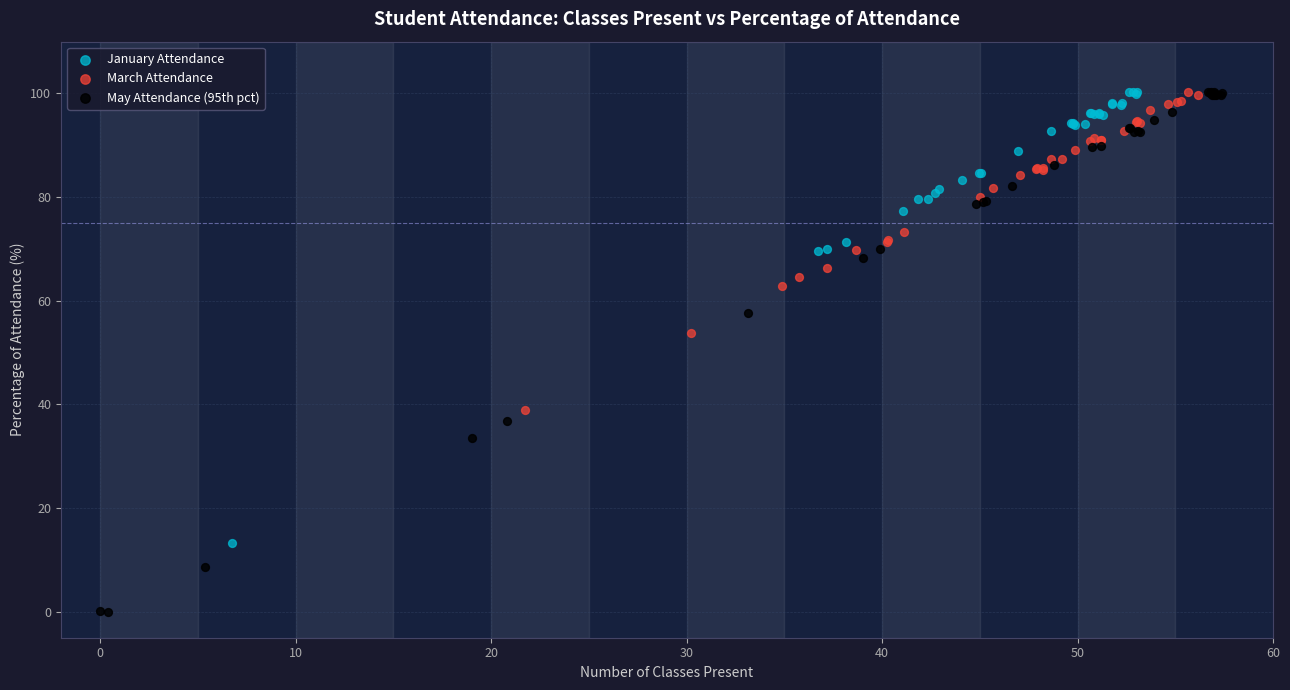

Which series reaches the minimum Y coordinate?

May Attendance (95th pct)